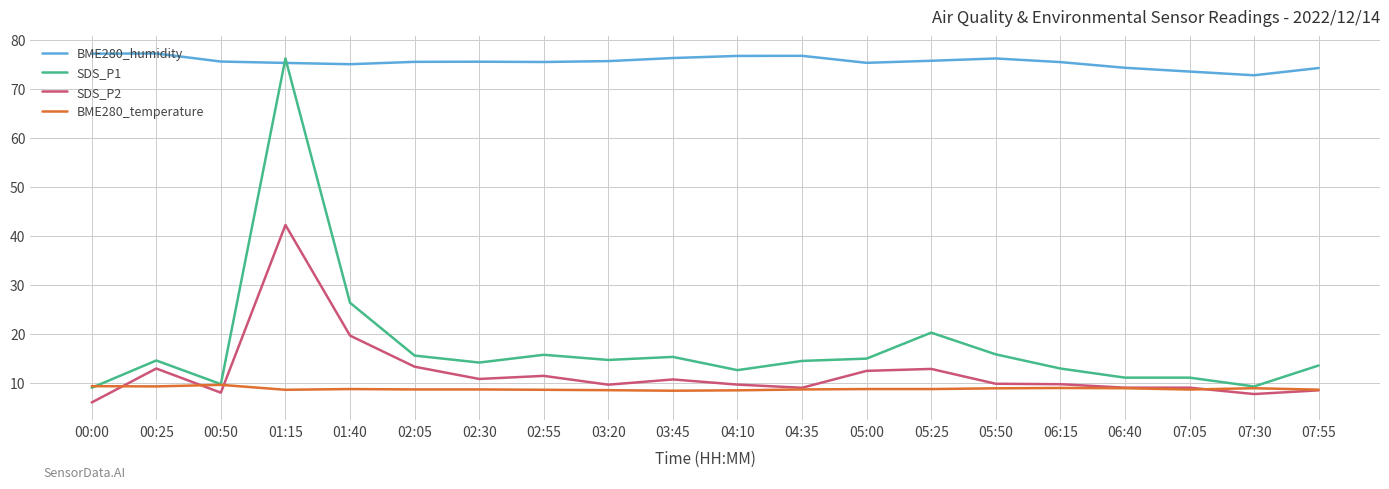

True or false: SDS_P1 and SDS_P2 cross at least once.

False